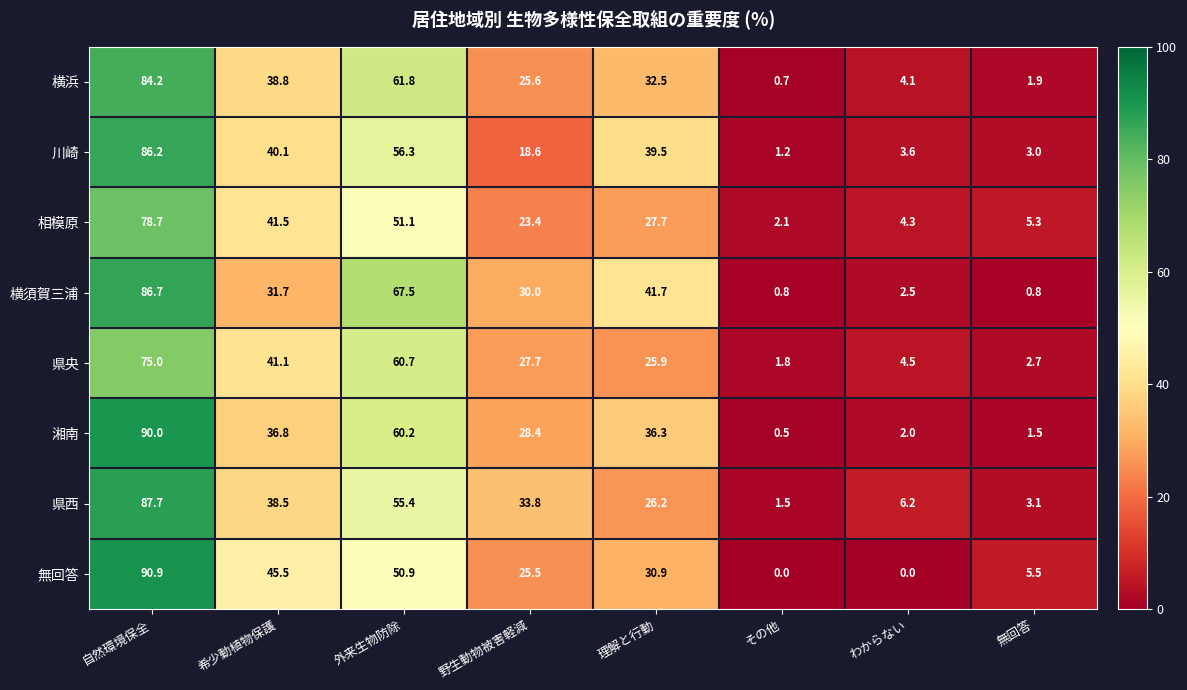

Which series has the largest range (max minus min)?

無回答